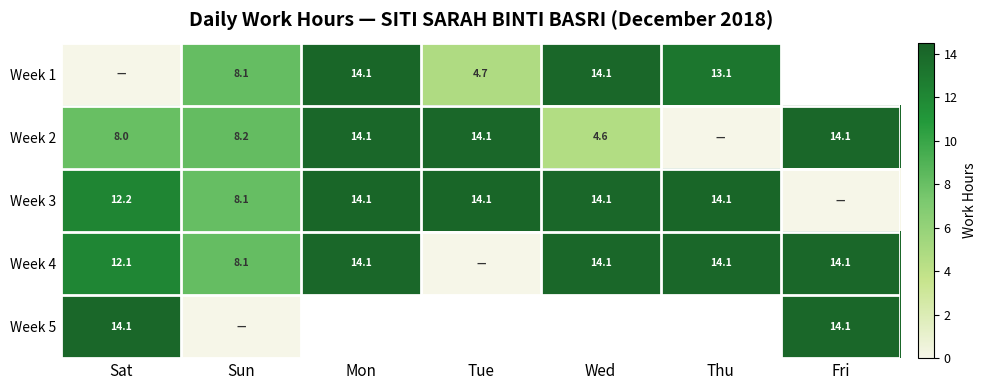

At which category does the chart reach its minimum across all series?

Sat